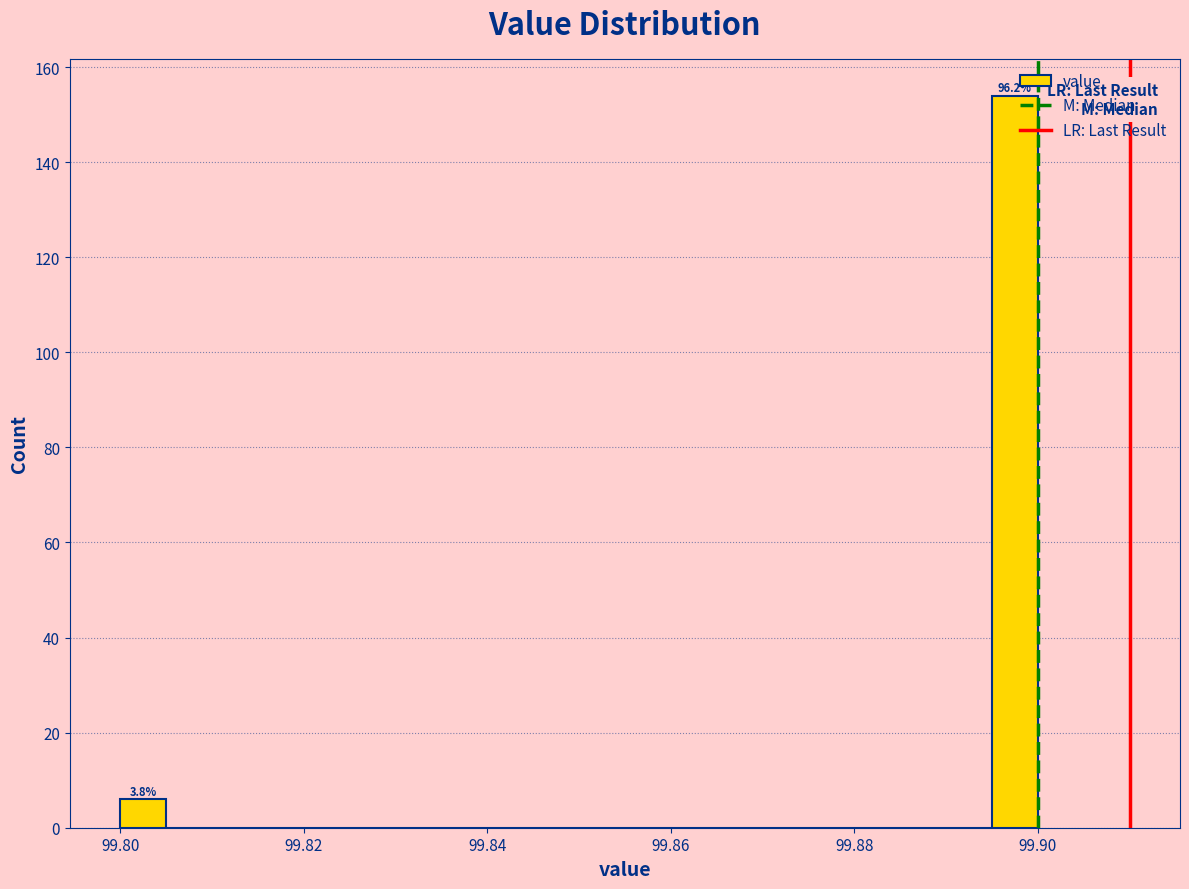

Around what value on the x-axis is the tallest bar? Give the approximate position of its centre, as read against the axis.

99.898